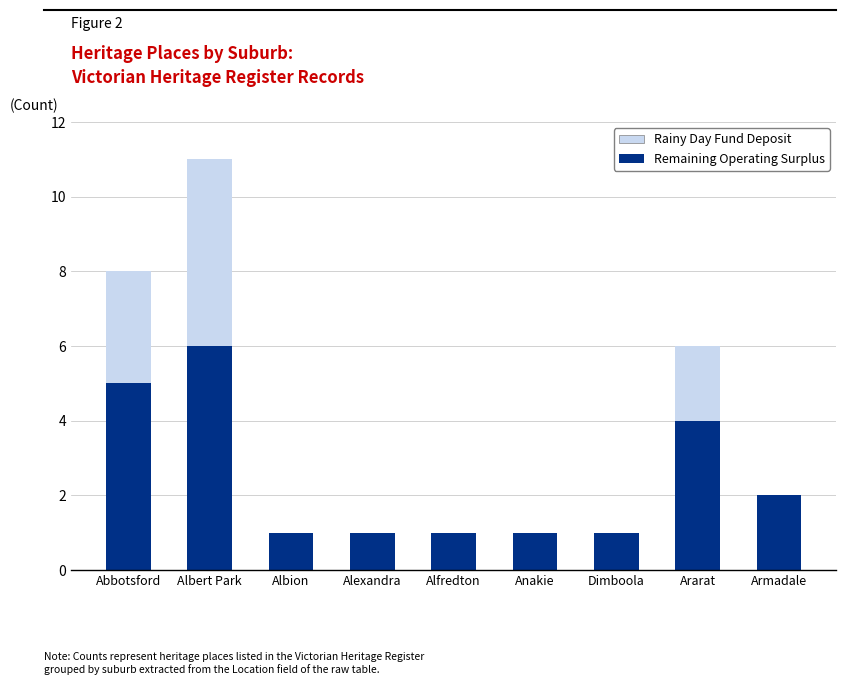

What is the total value across all series at Ararat?

6